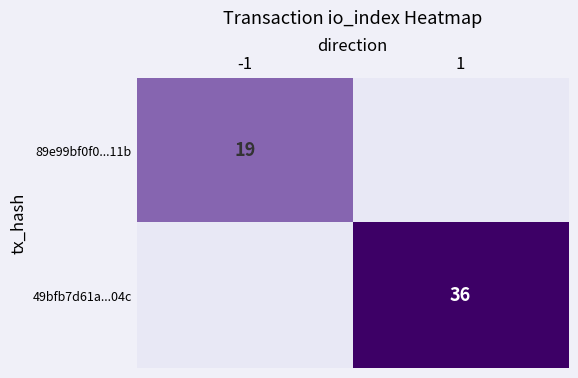

Is it true that 49bfb7d61a...04c equals 36 at 1?

True